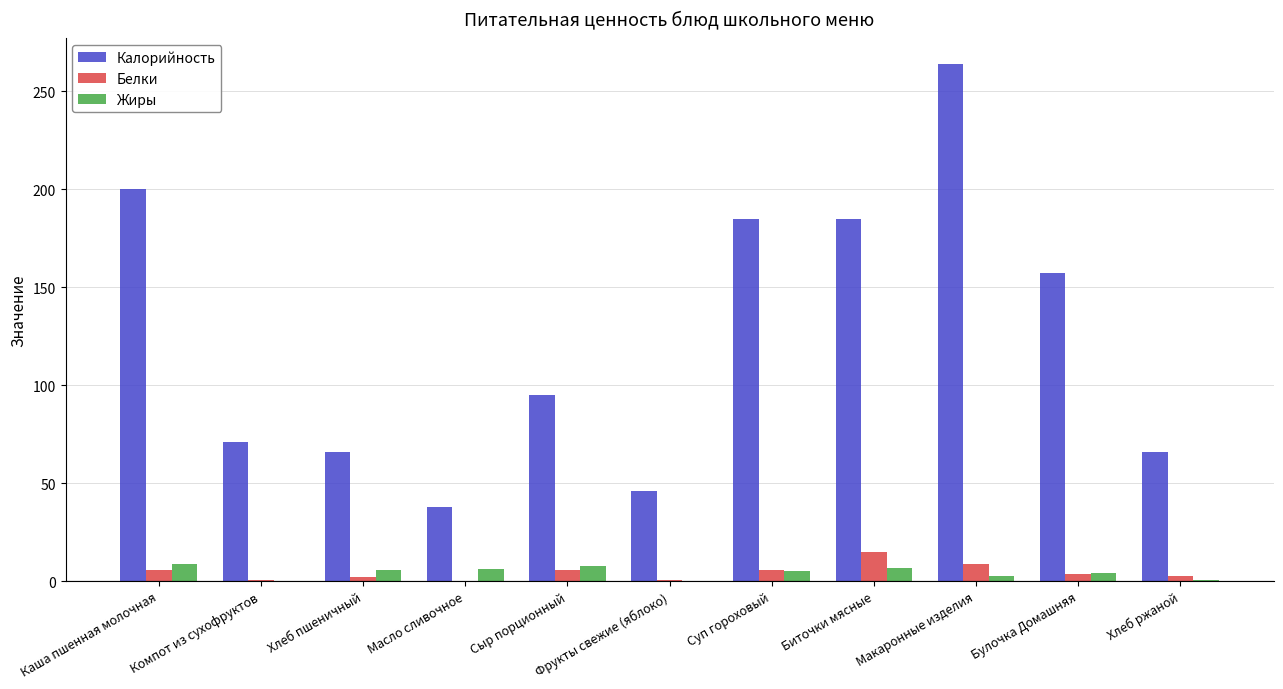

What is the highest value of the Белки series?

14.7